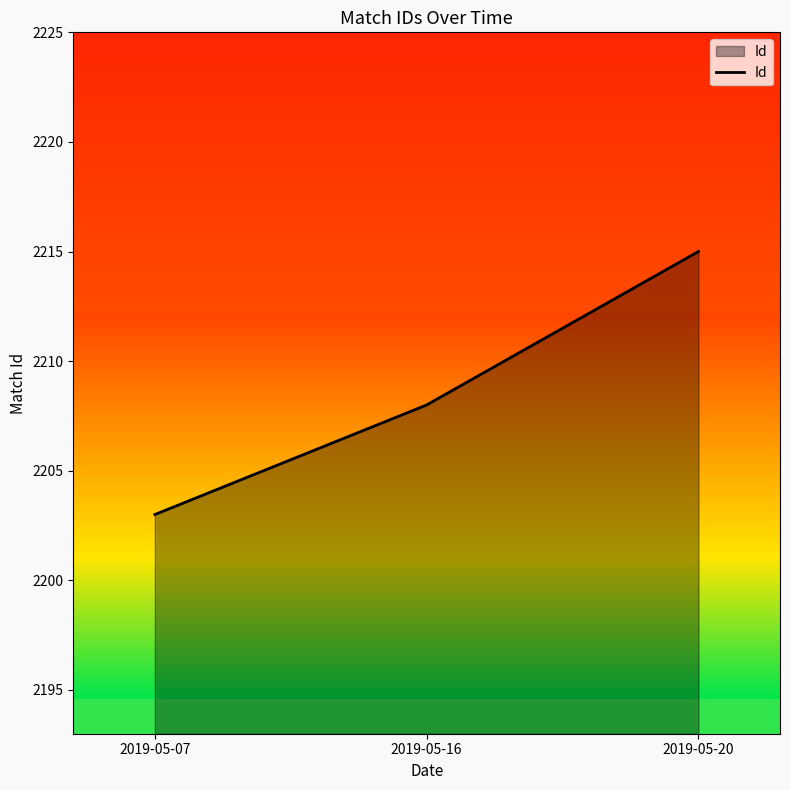

Rank the categories by value from lowest to highest.

2019-05-07, 2019-05-16, 2019-05-20